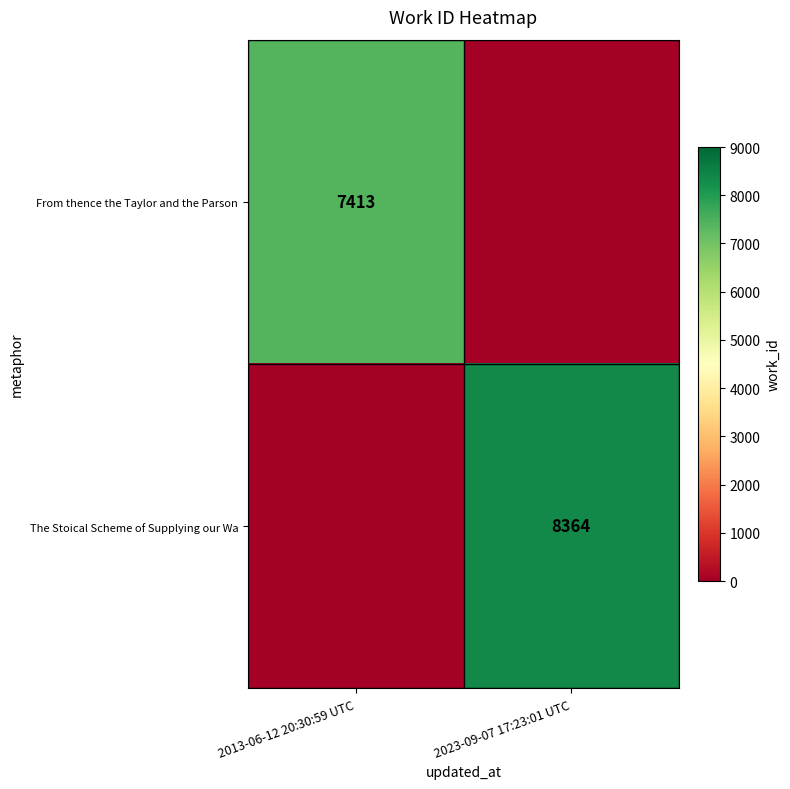

True or false: From thence the Taylor and the Parson has a value of 7413 at 2013-06-12 20:30:59 UTC.

True